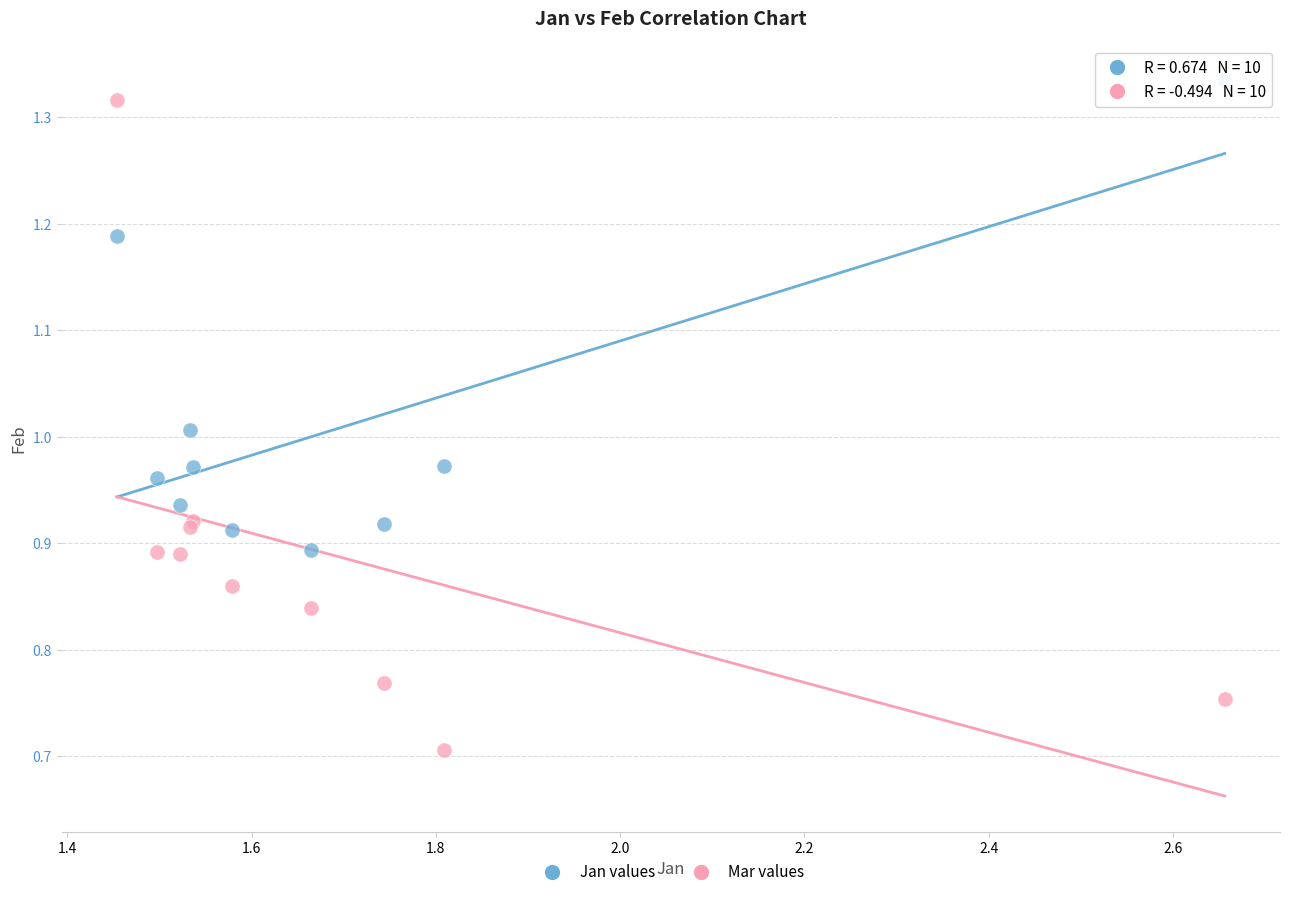

What are all the series names shown in the legend?

Jan values, Mar values